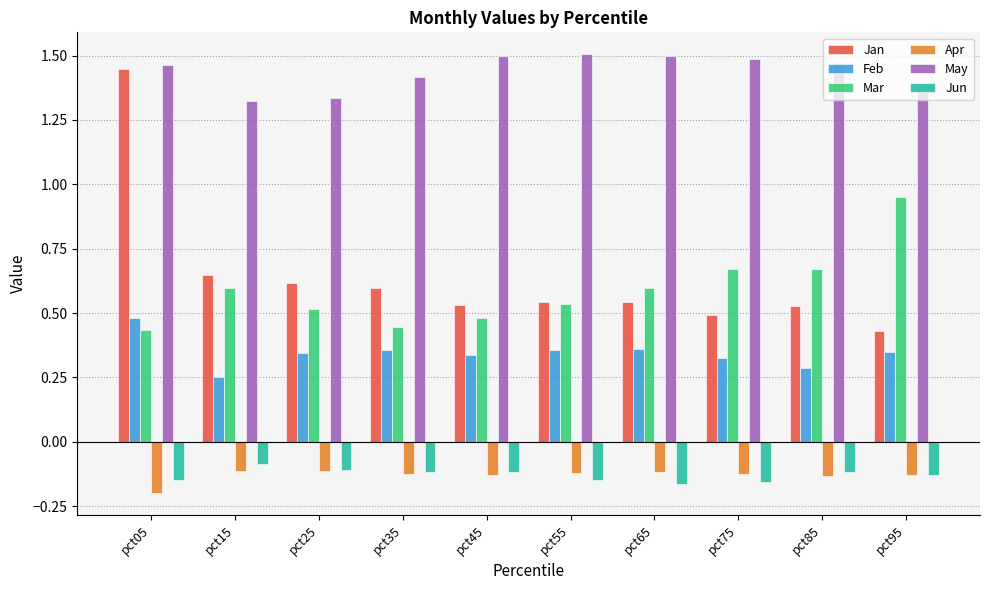

What is the total value across all series at pct55?

2.7